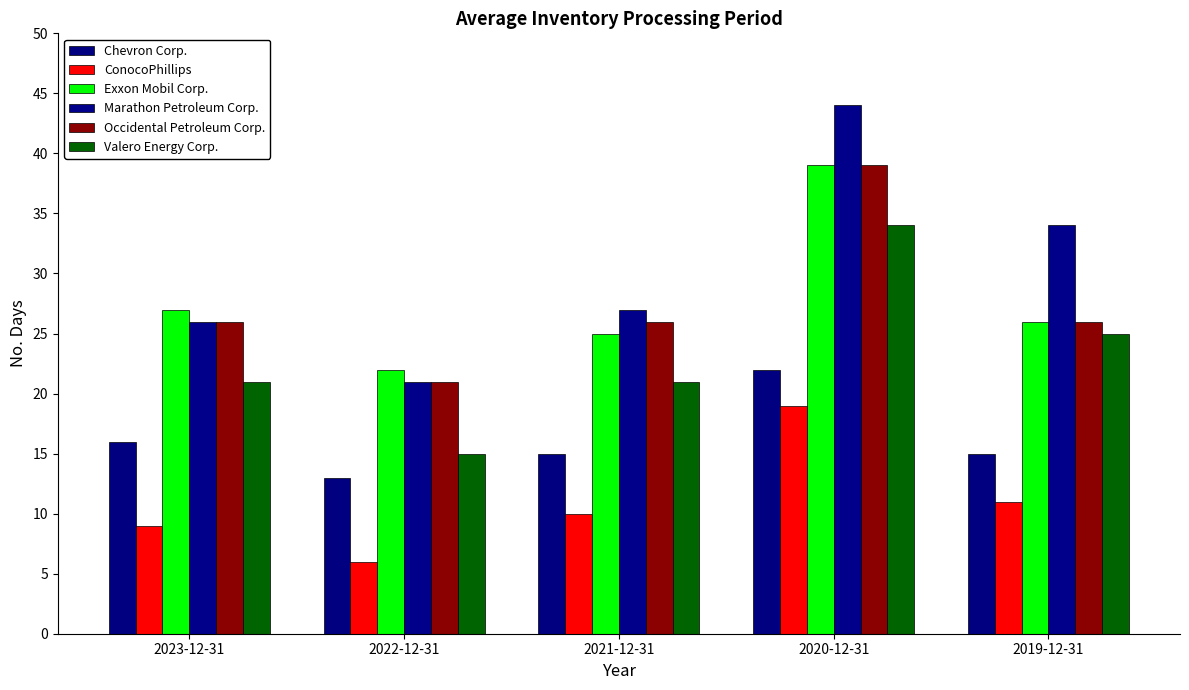

Reading left to right, what are all the values shown in this chart?

Chevron Corp.: 2023-12-31=16	2022-12-31=13	2021-12-31=15	2020-12-31=22	2019-12-31=15
ConocoPhillips: 2023-12-31=9	2022-12-31=6	2021-12-31=10	2020-12-31=19	2019-12-31=11
Exxon Mobil Corp.: 2023-12-31=27	2022-12-31=22	2021-12-31=25	2020-12-31=39	2019-12-31=26
Marathon Petroleum Corp.: 2023-12-31=26	2022-12-31=21	2021-12-31=27	2020-12-31=44	2019-12-31=34
Occidental Petroleum Corp.: 2023-12-31=26	2022-12-31=21	2021-12-31=26	2020-12-31=39	2019-12-31=26
Valero Energy Corp.: 2023-12-31=21	2022-12-31=15	2021-12-31=21	2020-12-31=34	2019-12-31=25